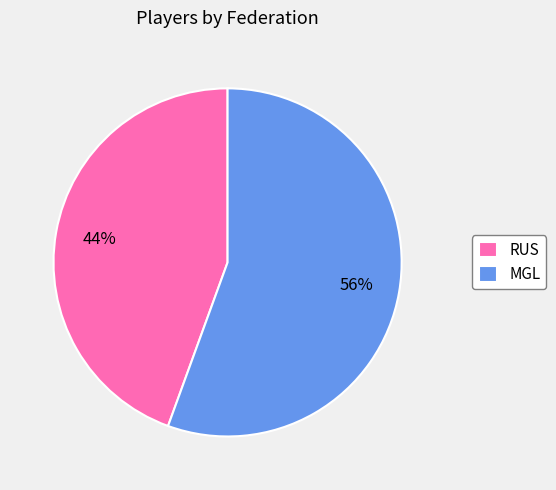

Which has a higher value, MGL or RUS?

MGL